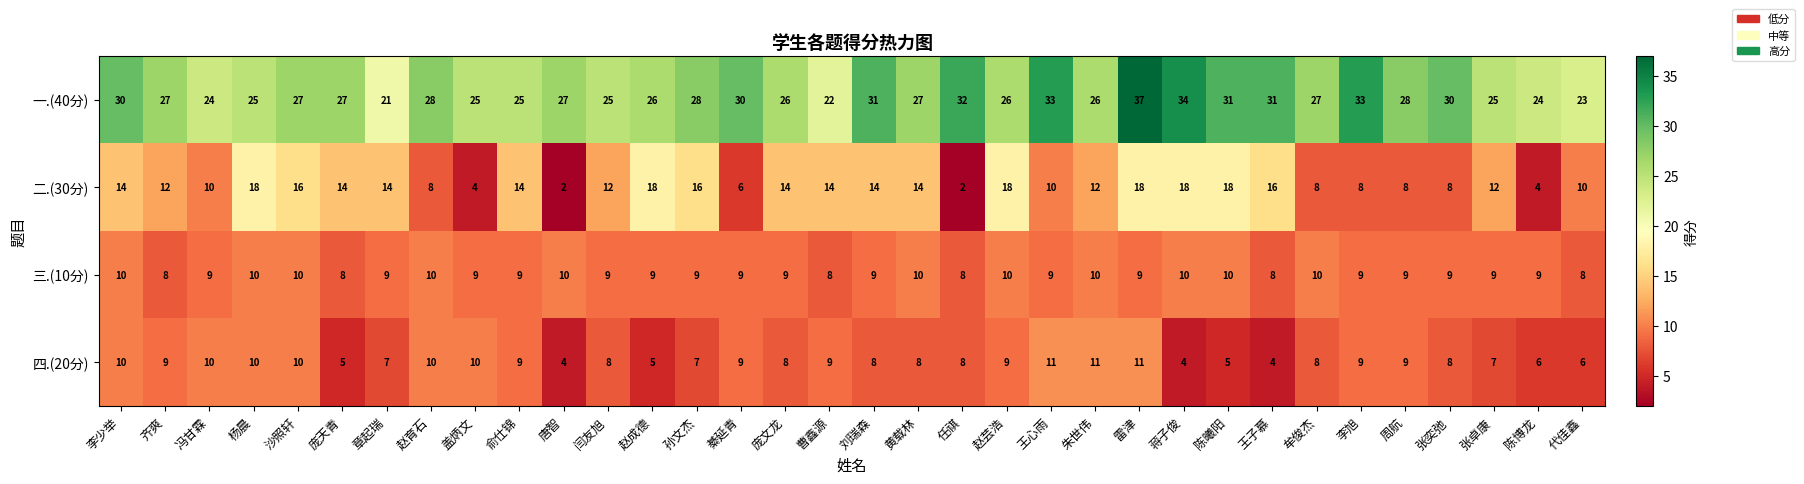

Is it true that 二.(30分) equals 4 at 张卓康?

False